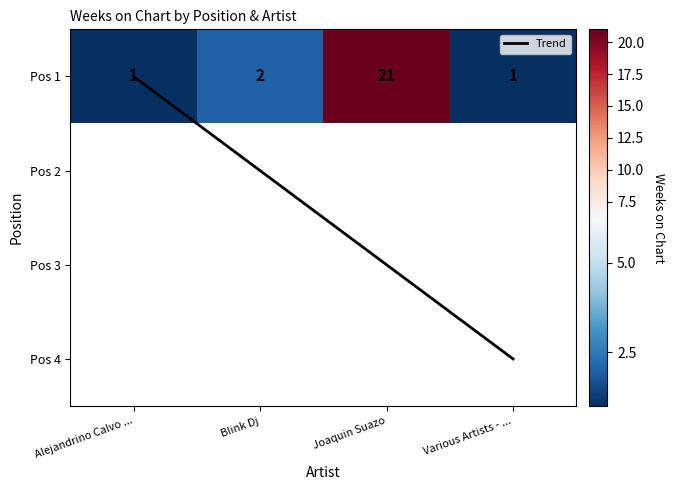

Is it true that Trend equals 2.0 at Joaquin Suazo?

True